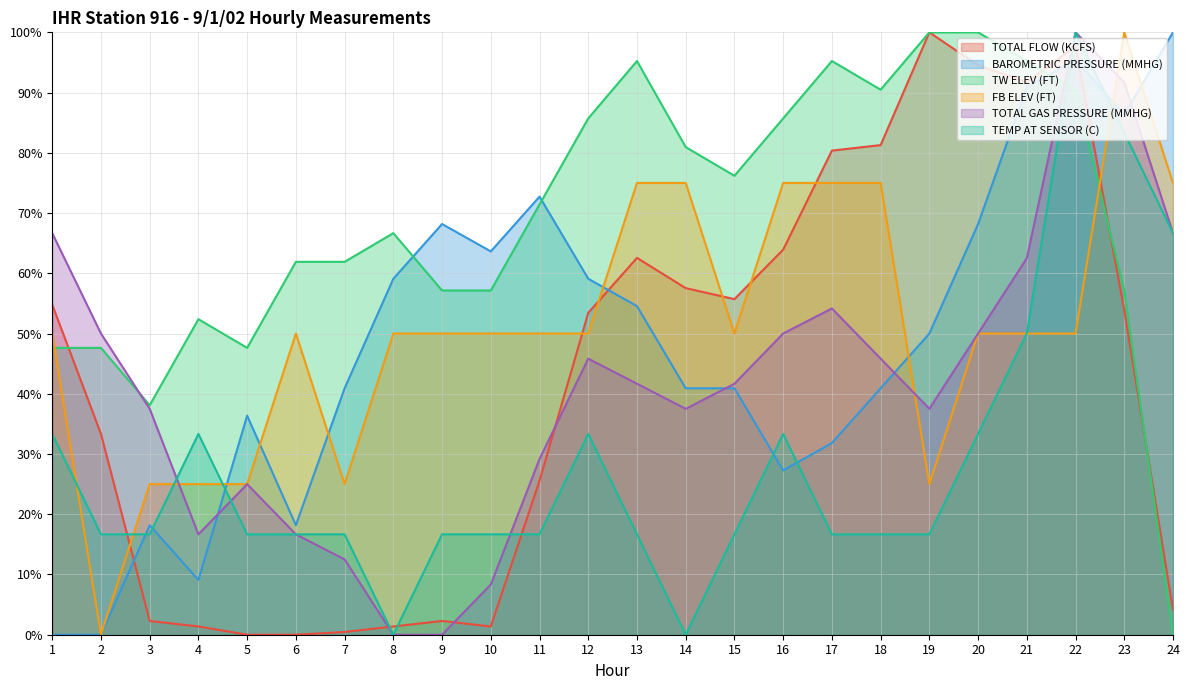

Rank the categories by FB ELEV (FT) value from lowest to highest.

2, 3, 4, 5, 7, 19, 1, 6, 8, 9, 10, 11, 12, 15, 20, 21, 22, 13, 14, 16, 17, 18, 24, 23